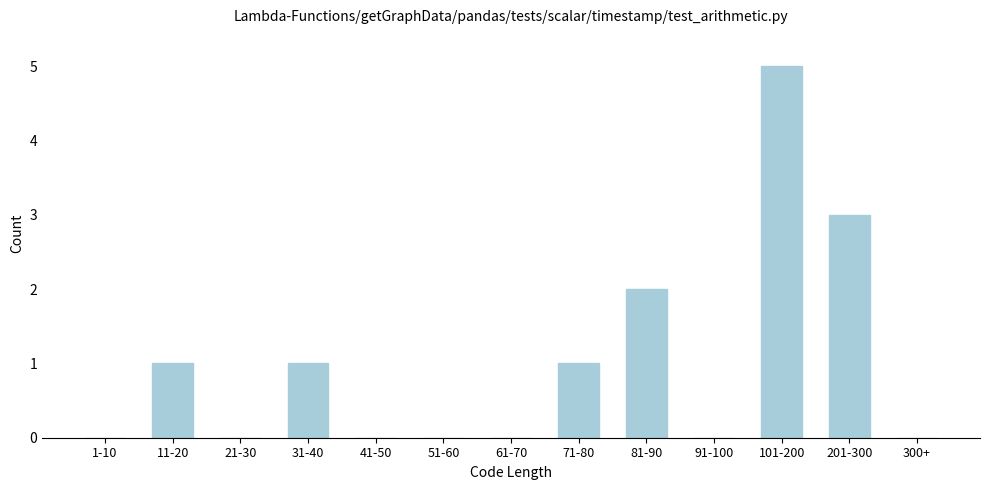

Reading left to right, transcribe all the data shown in this chart.

1-10=0	11-20=1	21-30=0	31-40=1	41-50=0	51-60=0	61-70=0	71-80=1	81-90=2	91-100=0	101-200=5	201-300=3	300+=0